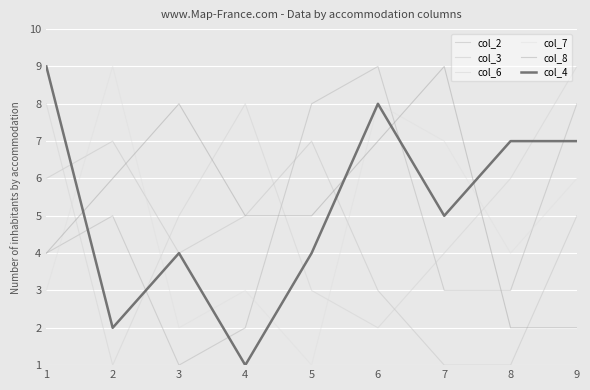

How many lines are shown in the chart?

6